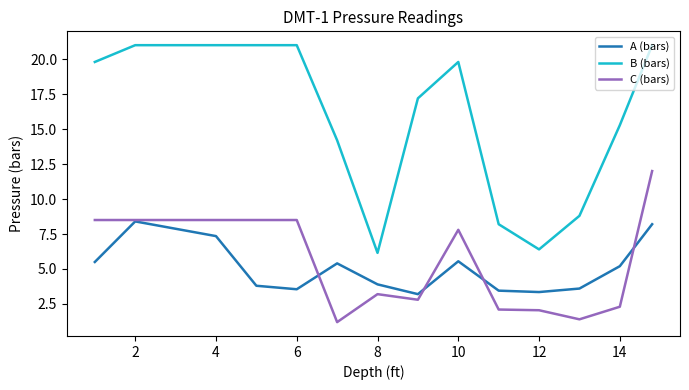

Which series has the largest range (max minus min)?

B (bars)